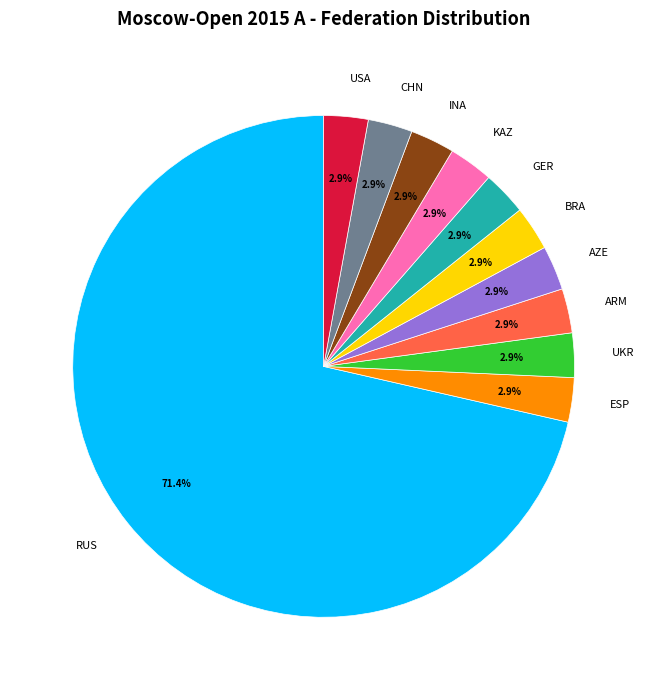

Is it true that ARM is 3% of the pie?

True